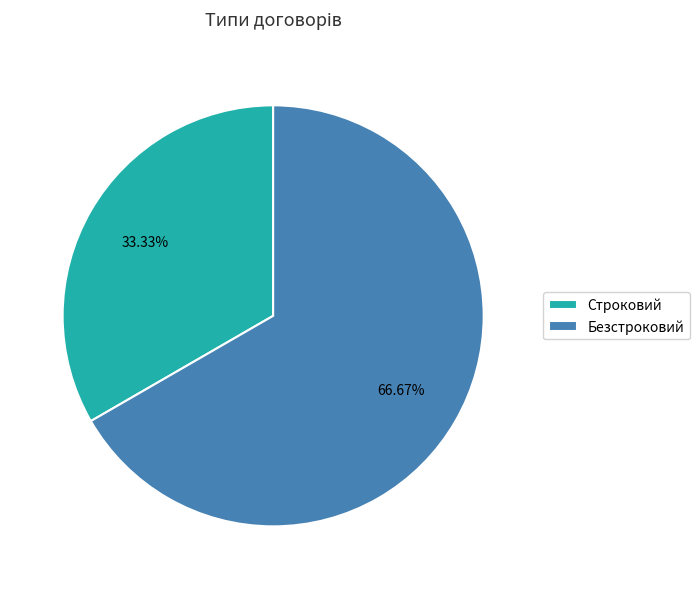

The Строковий slice represents 19% of the pie. True or false?

False